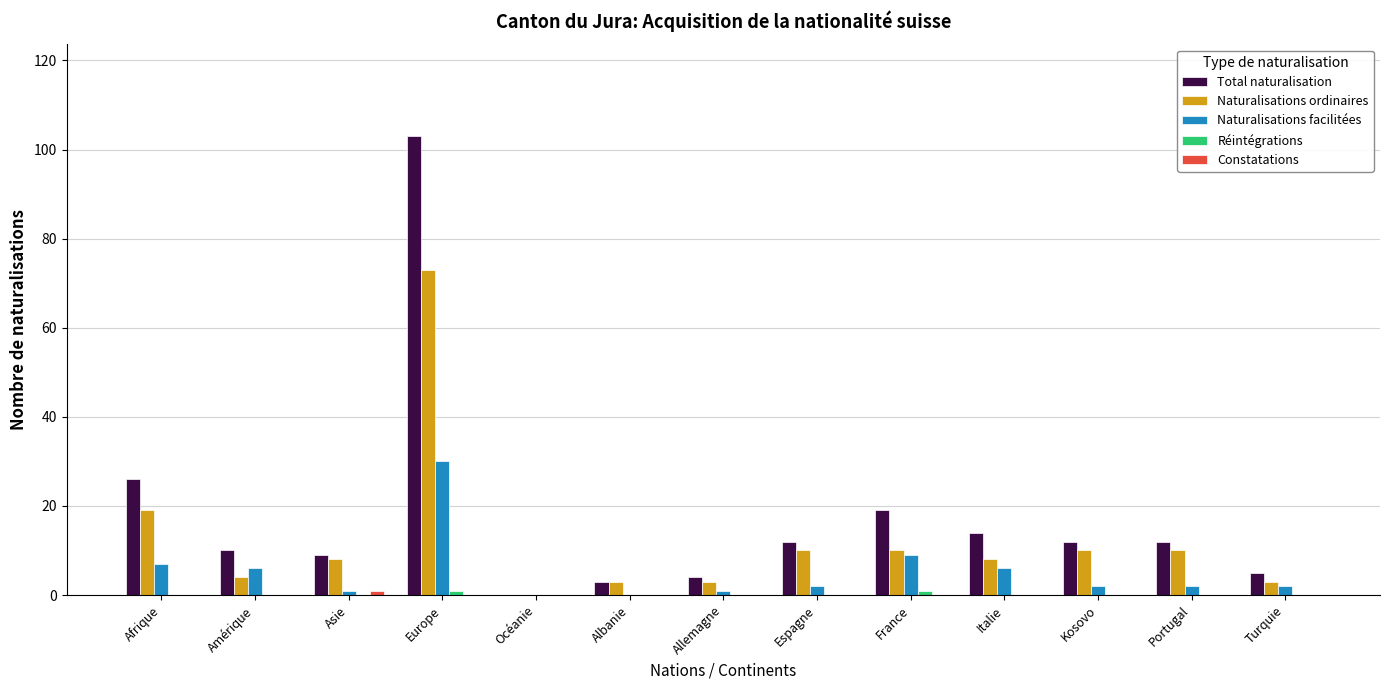

How many data points does each series have?

13